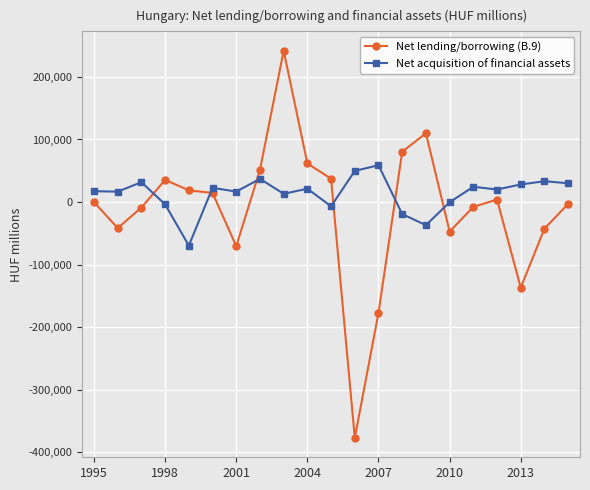

How many categories are shown in the chart?

21